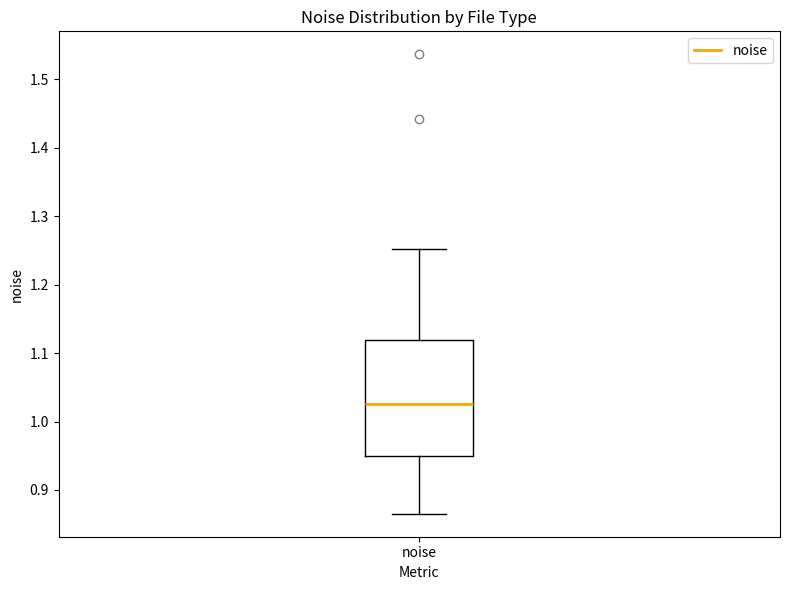

Where does the lower whisker of the box for noise end on the y-axis? The values are not printed on the chart, so give them approximately, as read against the axis.

0.87